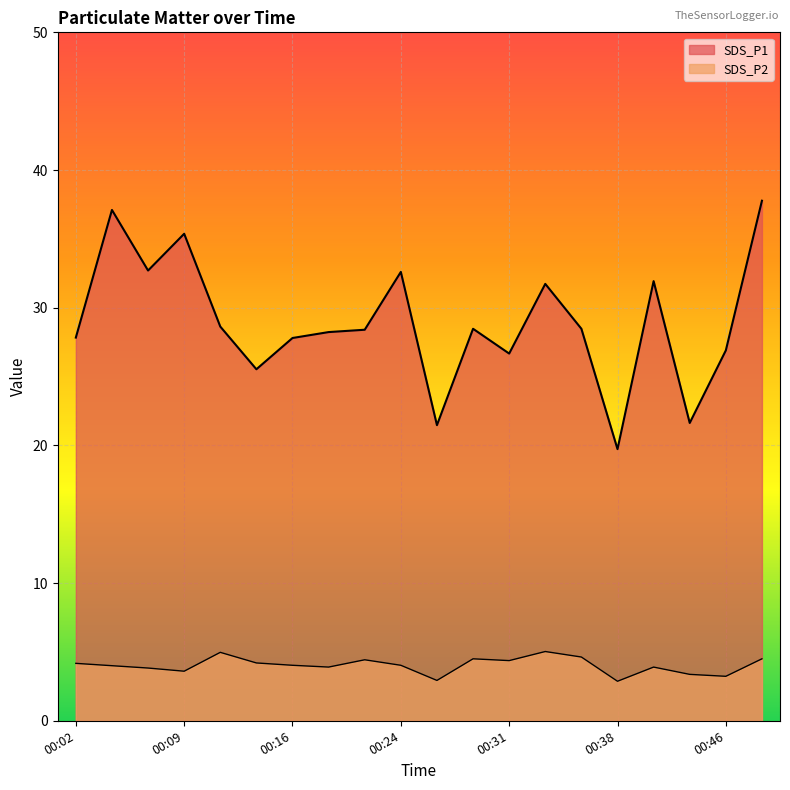

Reading right to left, what are all the values shown in this chart?

SDS_P1: 37.8	26.9	21.6	31.9	19.7	28.5	31.7	26.7	28.5	21.5	32.6	28.4	28.2	27.8	25.5	28.6	35.4	32.7	37.1	27.8
SDS_P2: 4.5	3.2	3.4	3.9	2.9	4.6	5.0	4.4	4.5	2.9	4.0	4.4	3.9	4.0	4.2	5.0	3.6	3.8	4.0	4.2